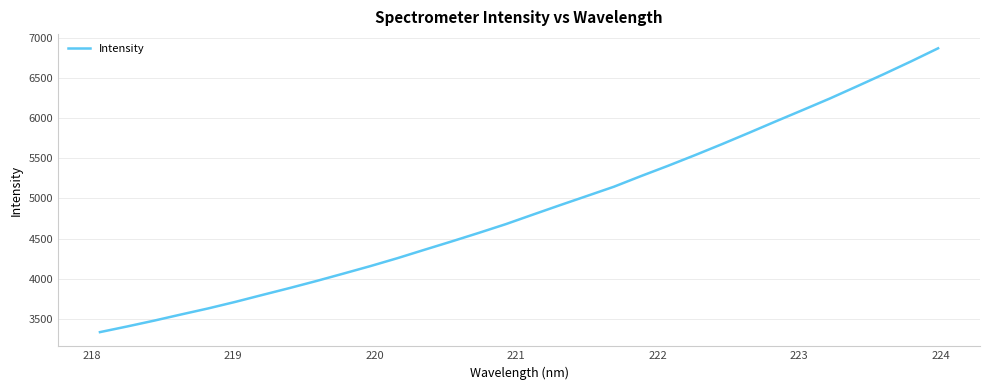

What is the difference between the maximum and minimum values?

3535.4